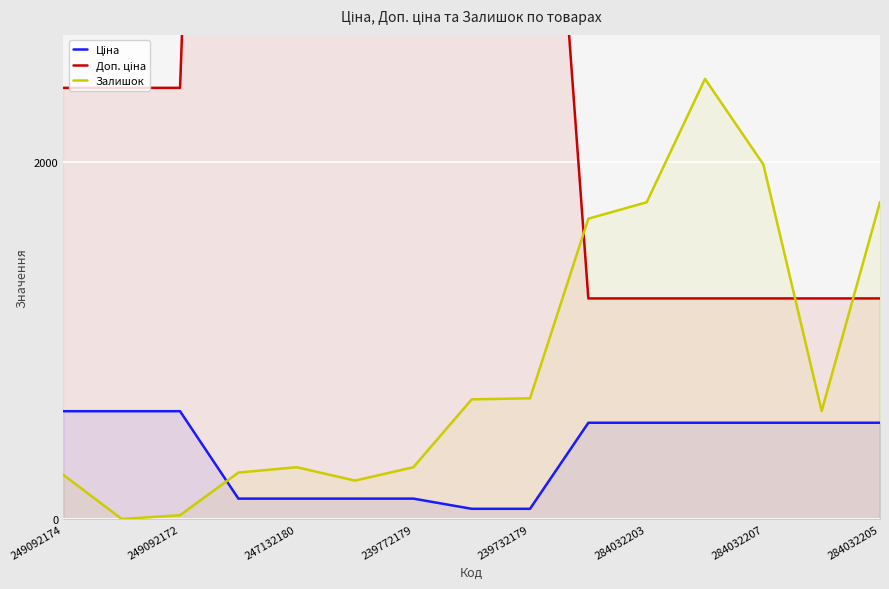

What is the lowest value of the Ціна series?

57.0